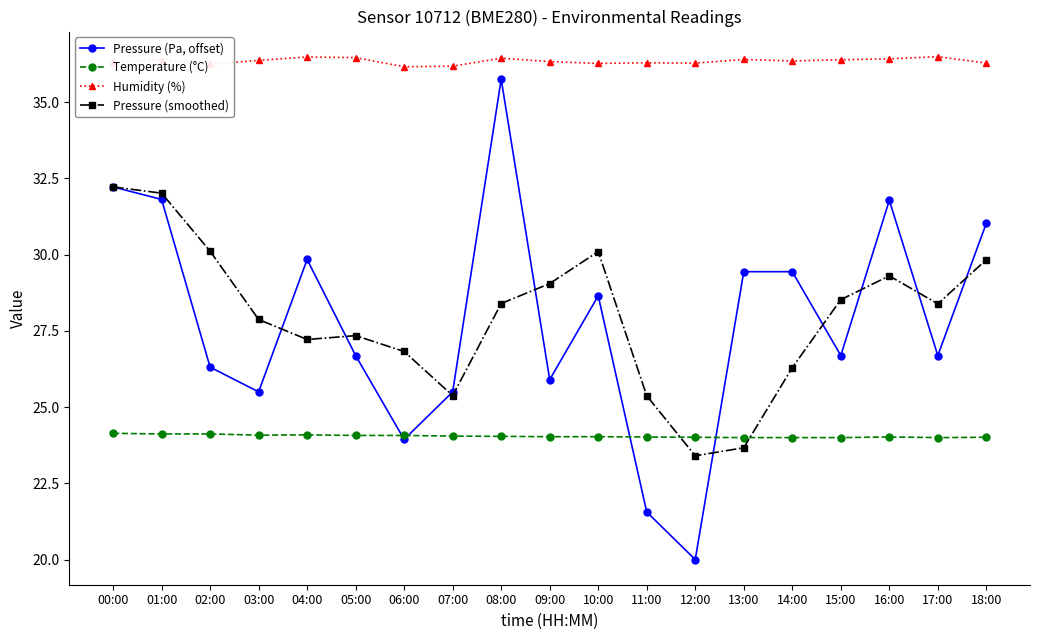

True or false: Humidity (%) and Temperature (°C) intersect in this chart.

False